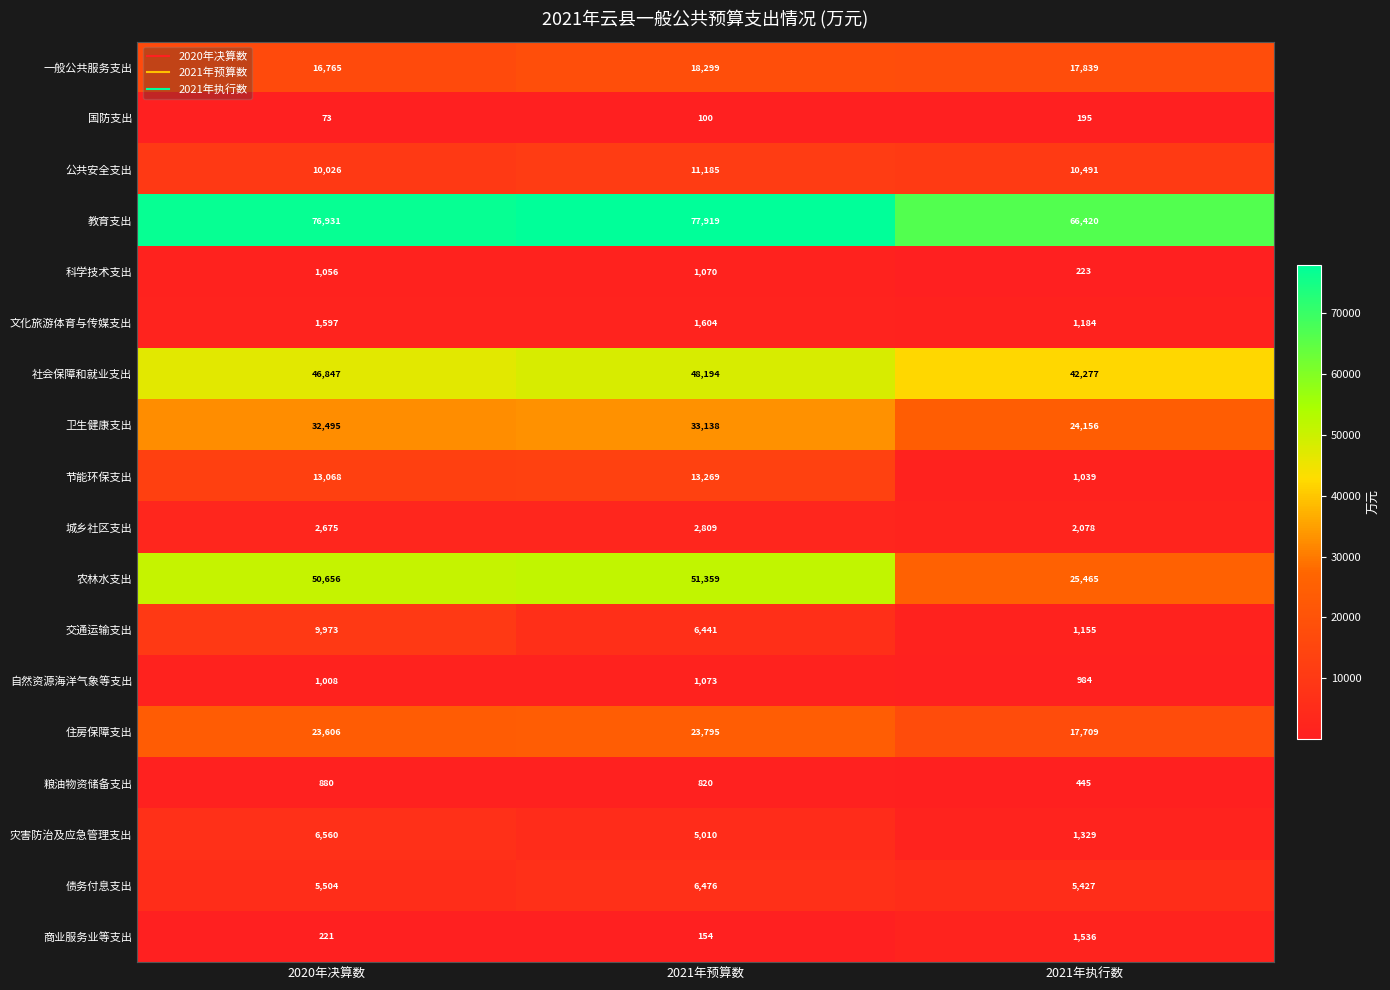

How many categories are shown in the chart?

3